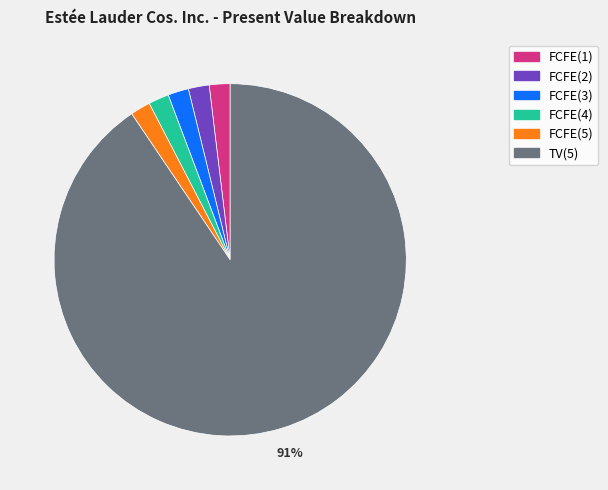

To the nearest percent, what percentage of the pie is FCFE(5)?

2%